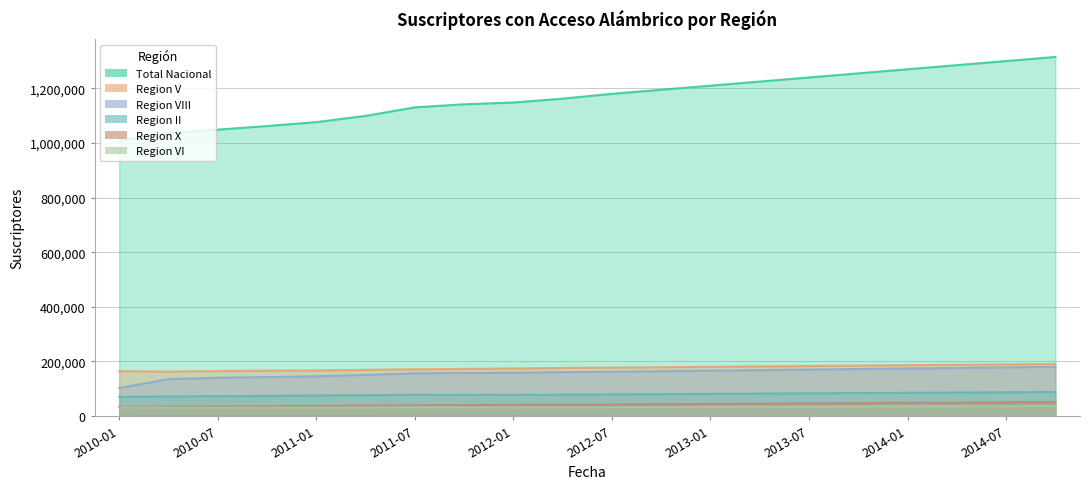

How many values in the Region V series exceed 177000?

9